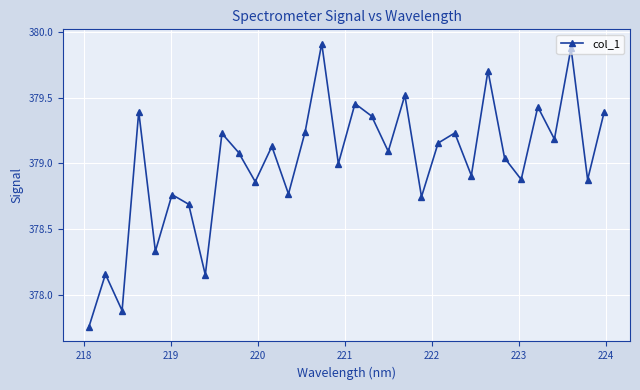

How many data points does each series have?

32